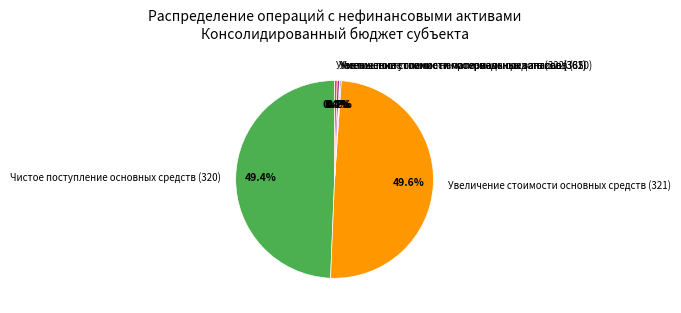

Is Чистое поступление основных средств (320) the majority of the pie?

No